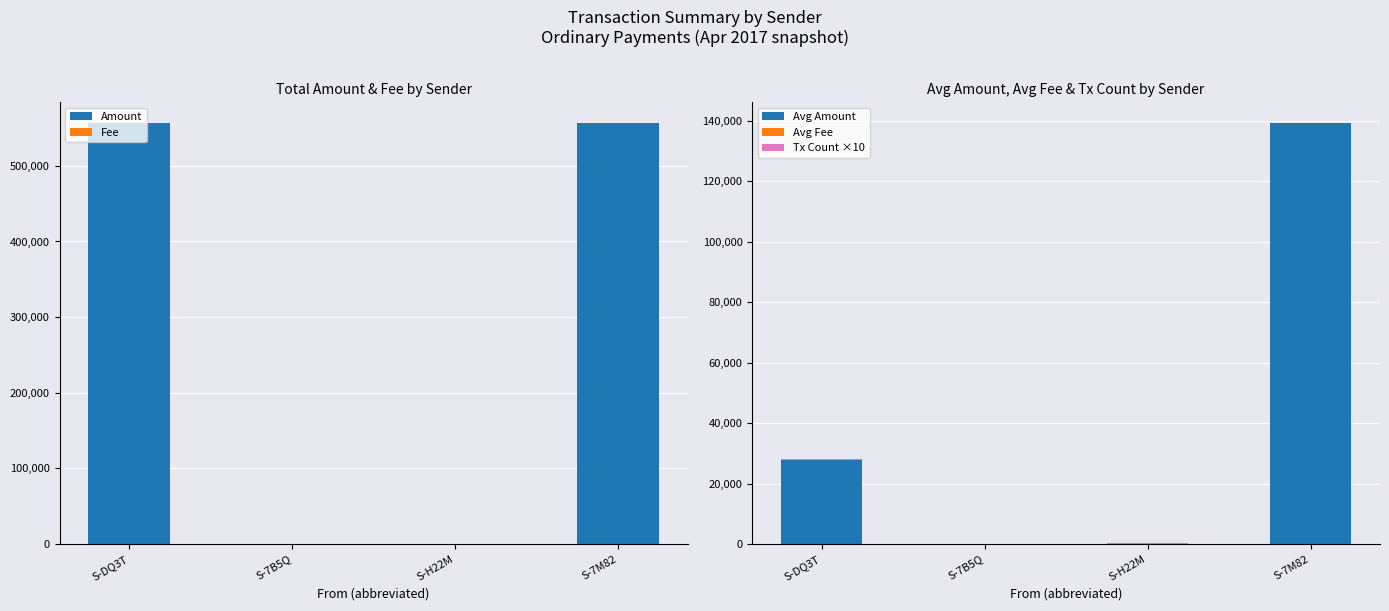

Which series has the largest total across all categories?

Amount